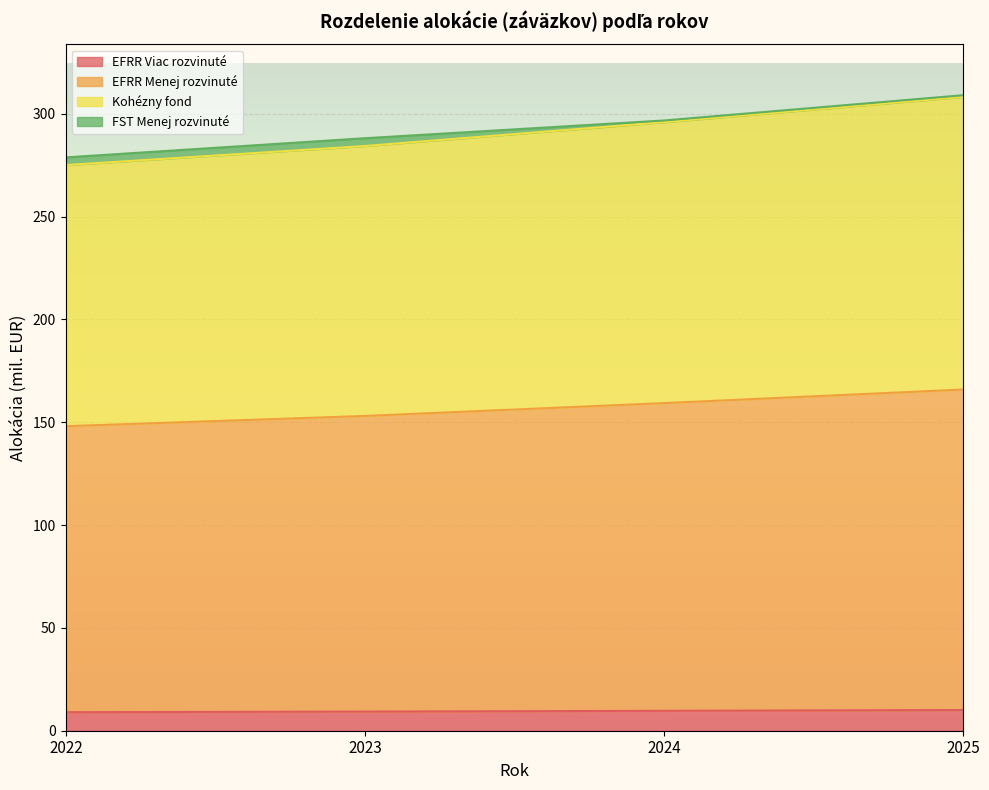

What is the difference between the second highest and minimum values in the EFRR Viac rozvinuté series?

0.7